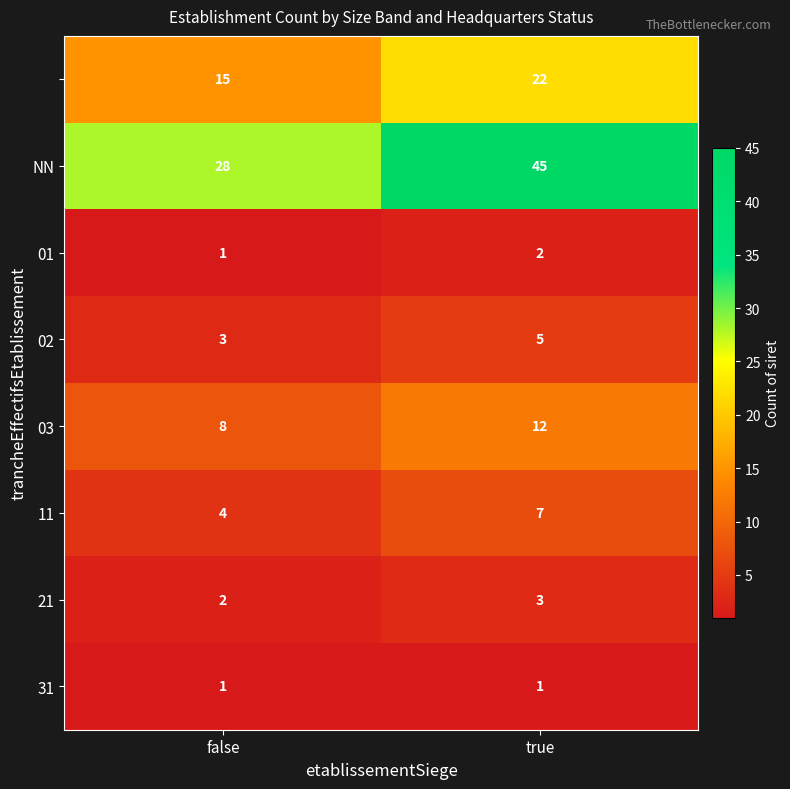

What is the total value across all series at true?

97